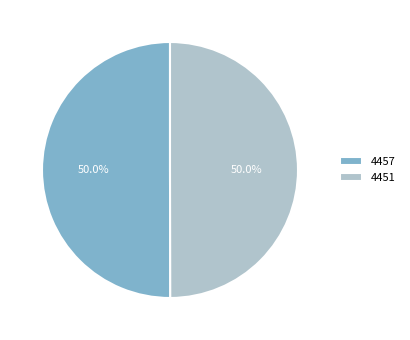

Do 4457 and 4451 together represent more than half of the pie?

Yes